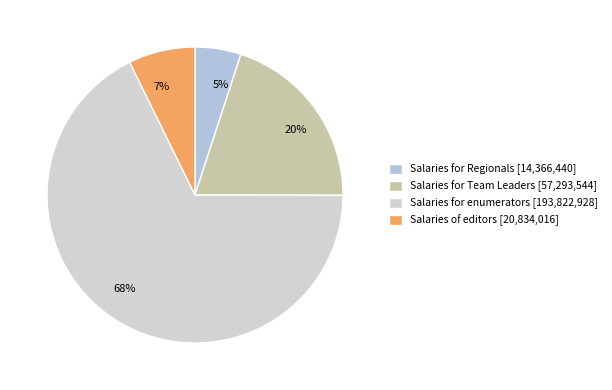

Is there a majority slice in this chart?

Yes